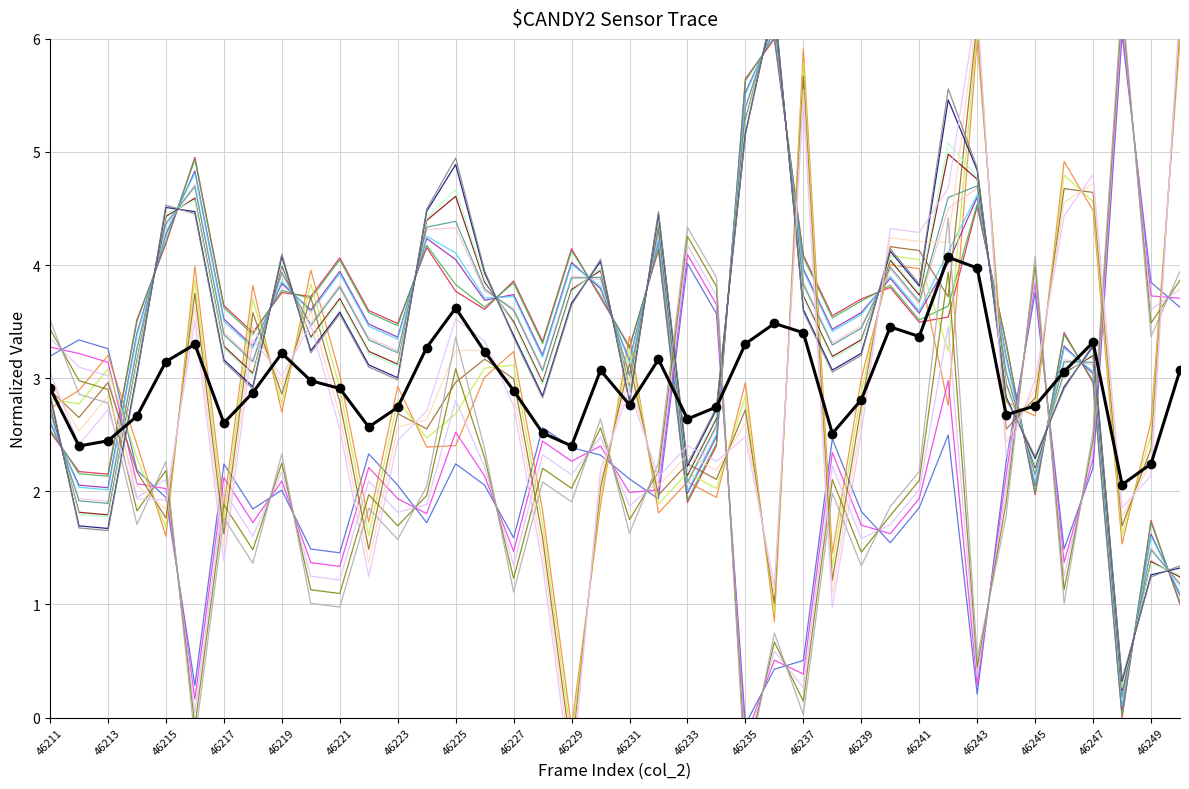

List the labels in order of col_518 value, smallest first.

46235, 46243, 46216, 46236, 46237, 46221, 46220, 46246, 46240, 46227, 46224, 46239, 46218, 46241, 46232, 46215, 46219, 46223, 46226, 46231, 46214, 46247, 46217, 46225, 46244, 46230, 46222, 46229, 46238, 46242, 46228, 46211, 46213, 46212, 46234, 46250, 46245, 46249, 46233, 46248